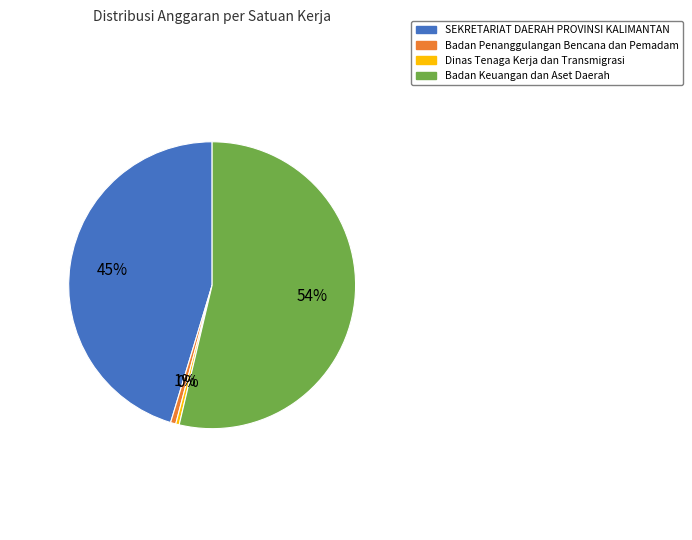

To the nearest percent, what is the average slice percentage?

25%